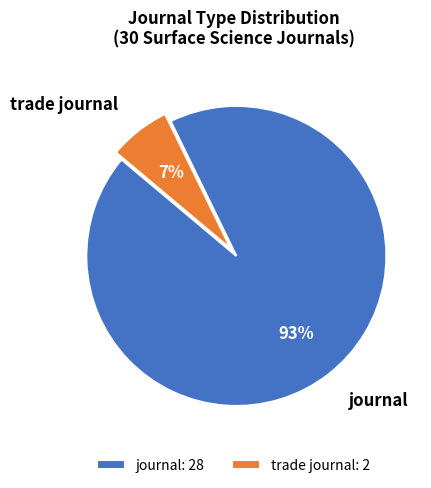

Is there any slice that represents more than half of the pie?

Yes